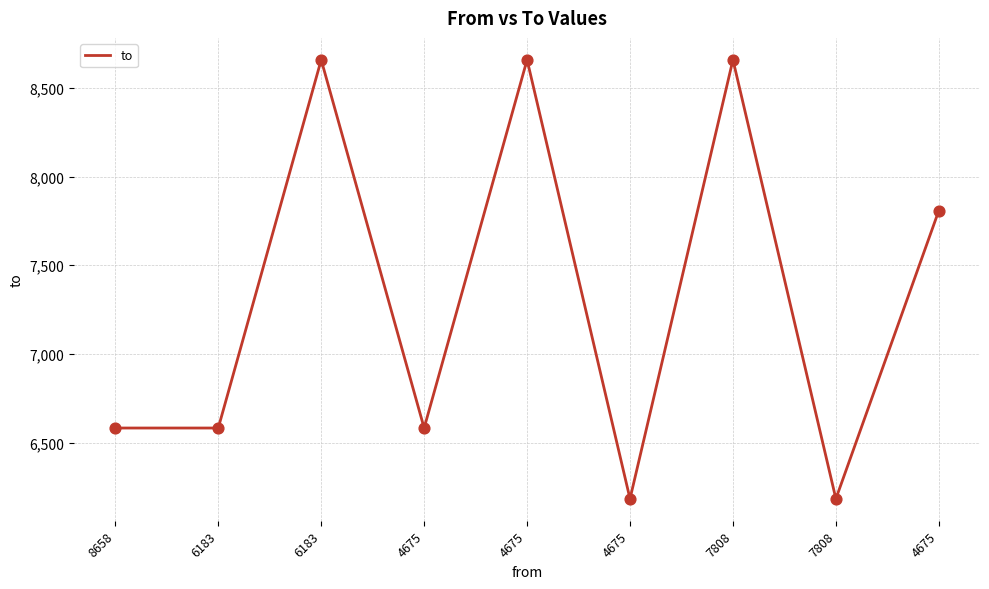

What is the ratio of the value at 6183 to the value at 7808?

1.1